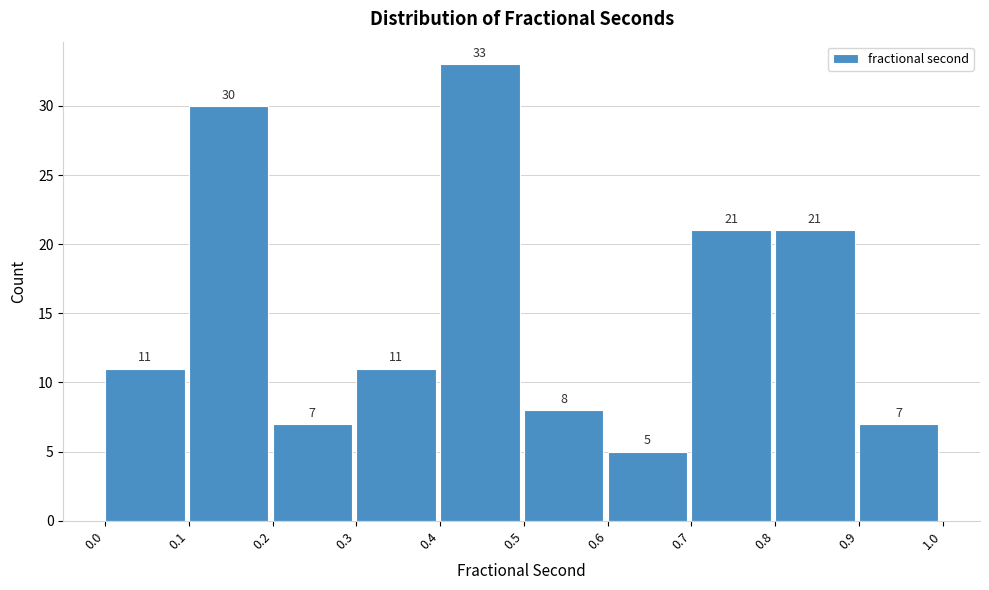

Reading left to right, transcribe this chart: for each bar, give the range it covers on the x-axis and its height.

0.0 to 0.1: 11
0.1 to 0.2: 30
0.2 to 0.3: 7
0.3 to 0.4: 11
0.4 to 0.5: 33
0.5 to 0.6: 8
0.6 to 0.7: 5
0.7 to 0.8: 21
0.8 to 0.9: 21
0.9 to 1.0: 7